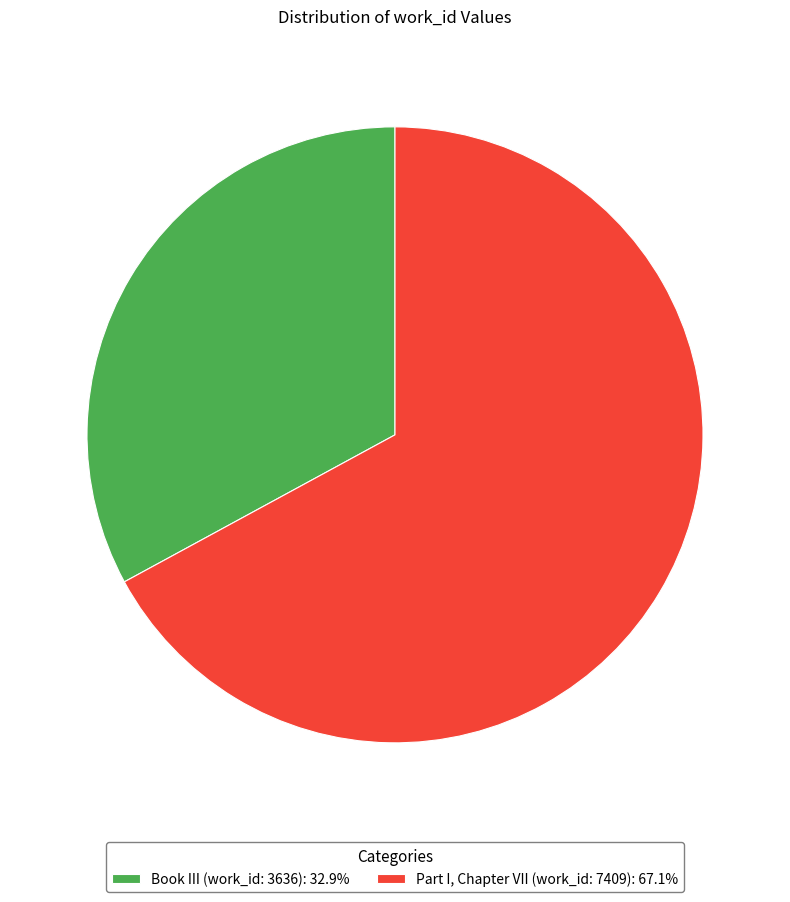

Combined, do Part I, Chapter VII (work_id: 7409) and Book III (work_id: 3636) account for over 50%?

Yes